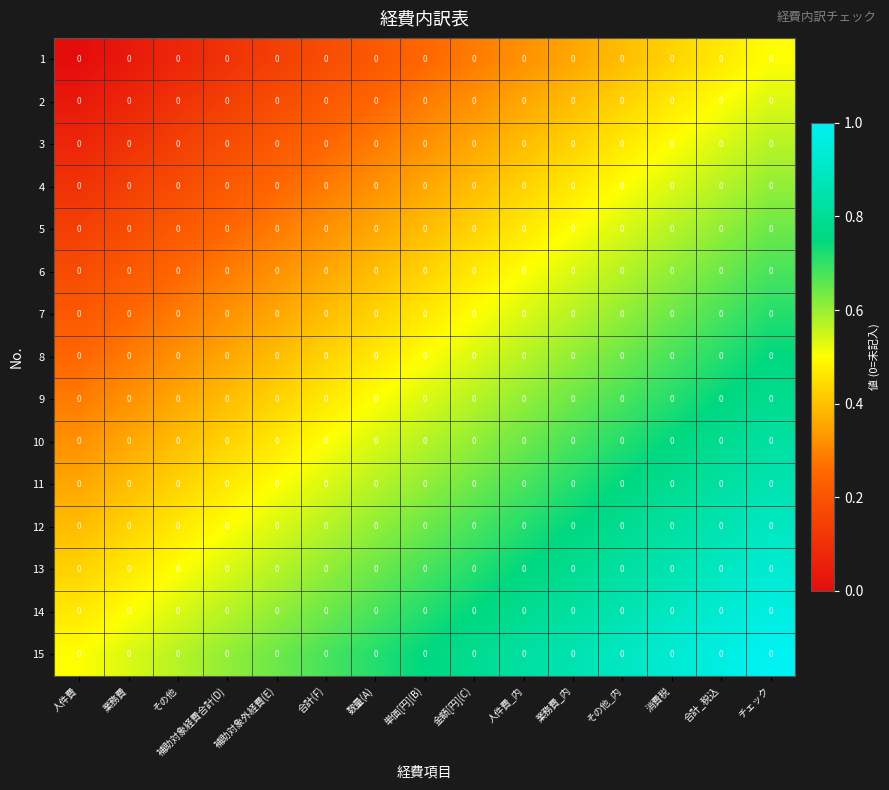

Is the value of 7 at 補助対象外経費(E) greater than the value of 8 at 補助対象外経費(E)?

No